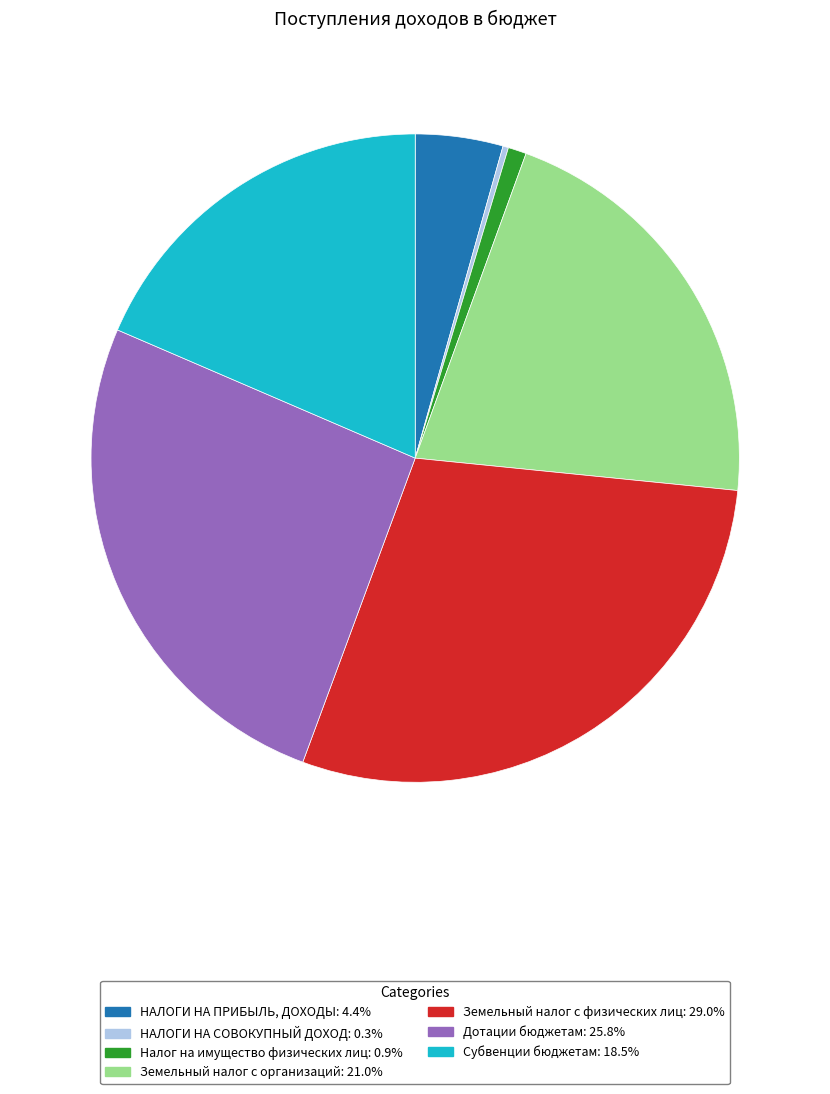

What is the ratio of the value at Земельный налог с физических лиц: 29.0% to the value at НАЛОГИ НА ПРИБЫЛЬ, ДОХОДЫ: 4.4%?

6.7